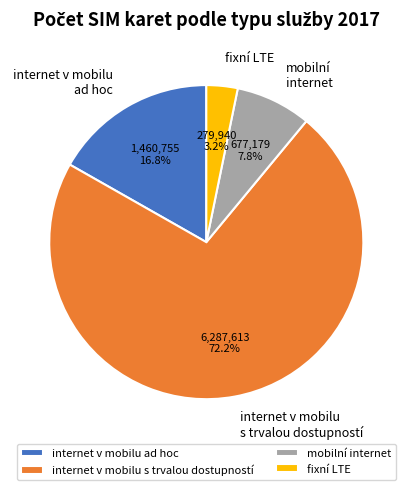

Which has a higher value, internet v mobilu s trvalou dostupností or mobilní internet?

internet v mobilu s trvalou dostupností